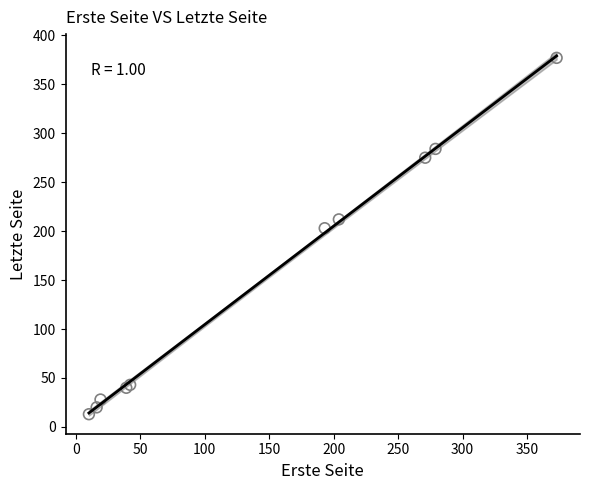

What Y value in the scatter plot is closest to 195?

203